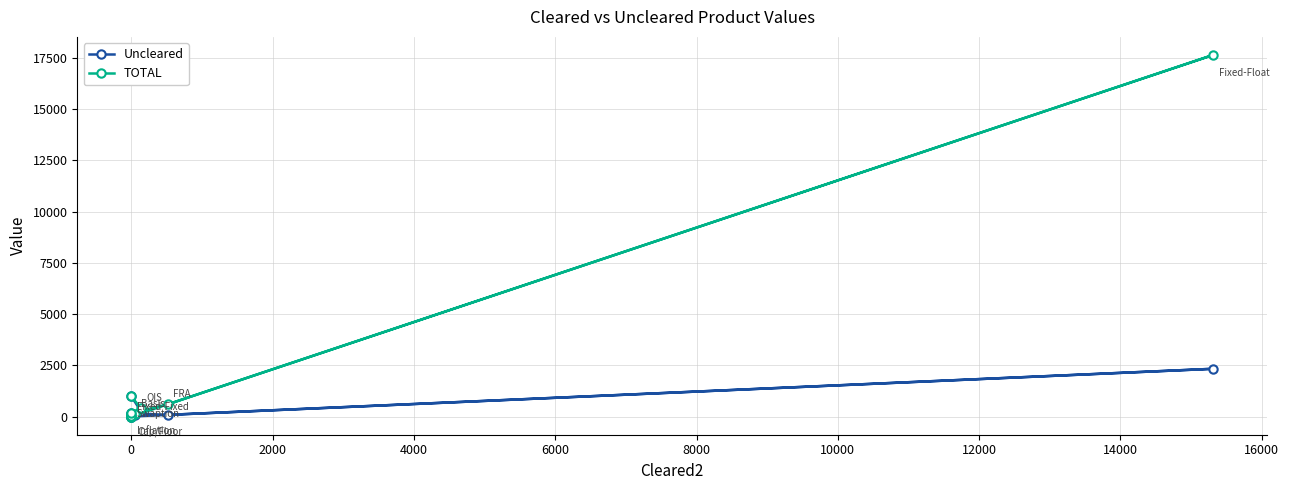

What position from the right is 16000?

1